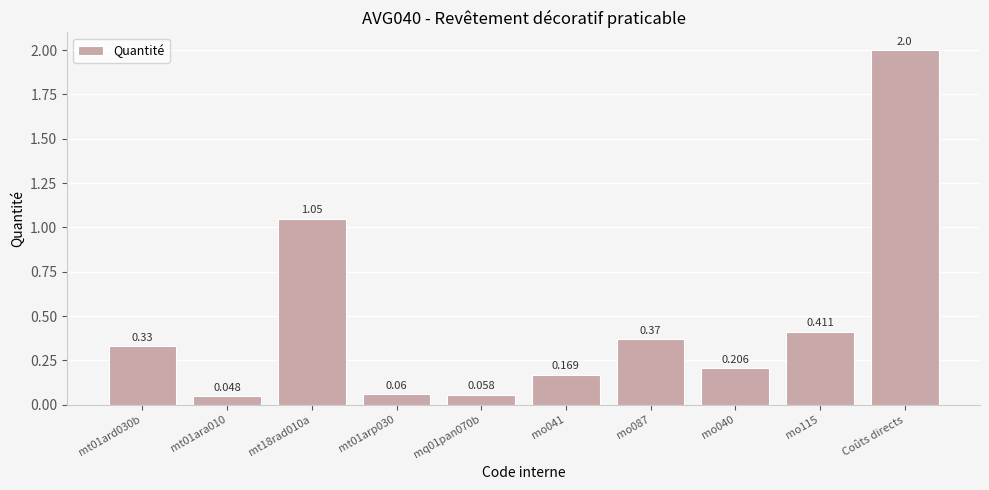

How many bars are there in total?

10